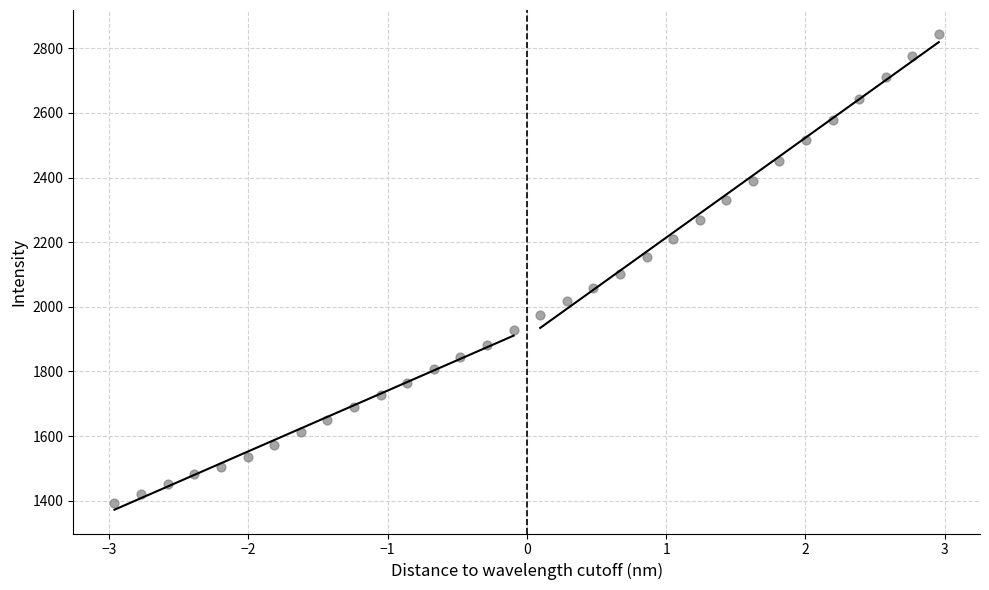

What is the range of Y values (max minus min)?

1452.2